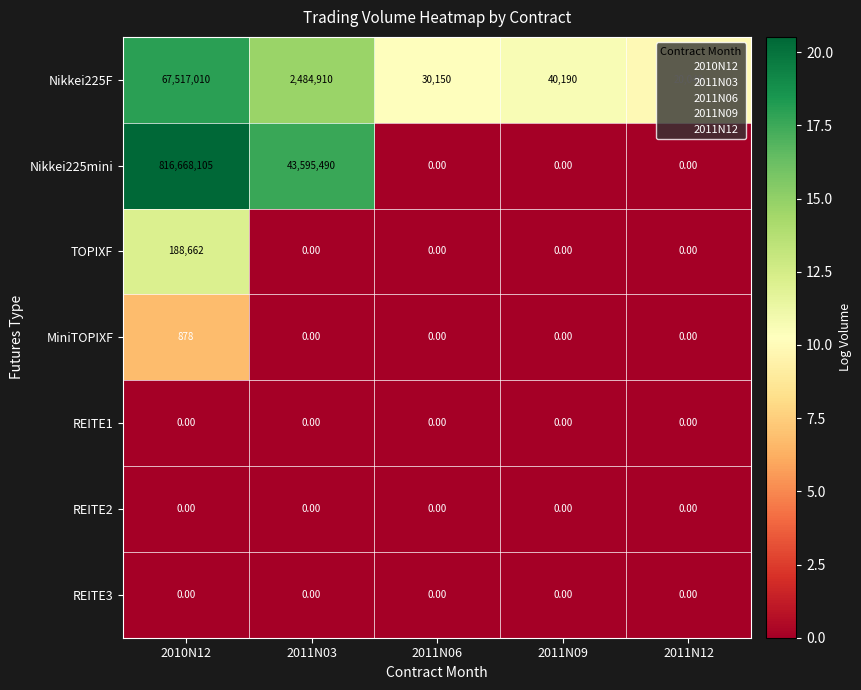

What is the spread (max minus min) of values at 2011N12?

20040